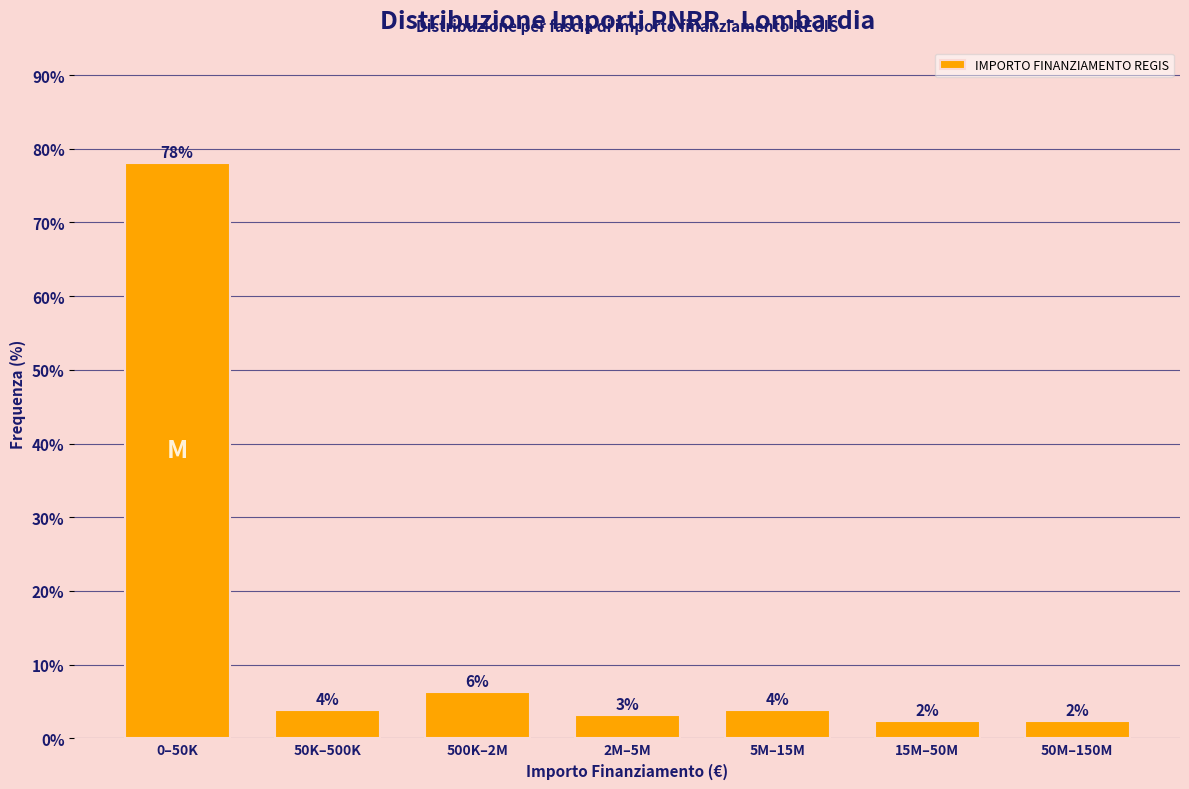

How many bars are there in total?

7